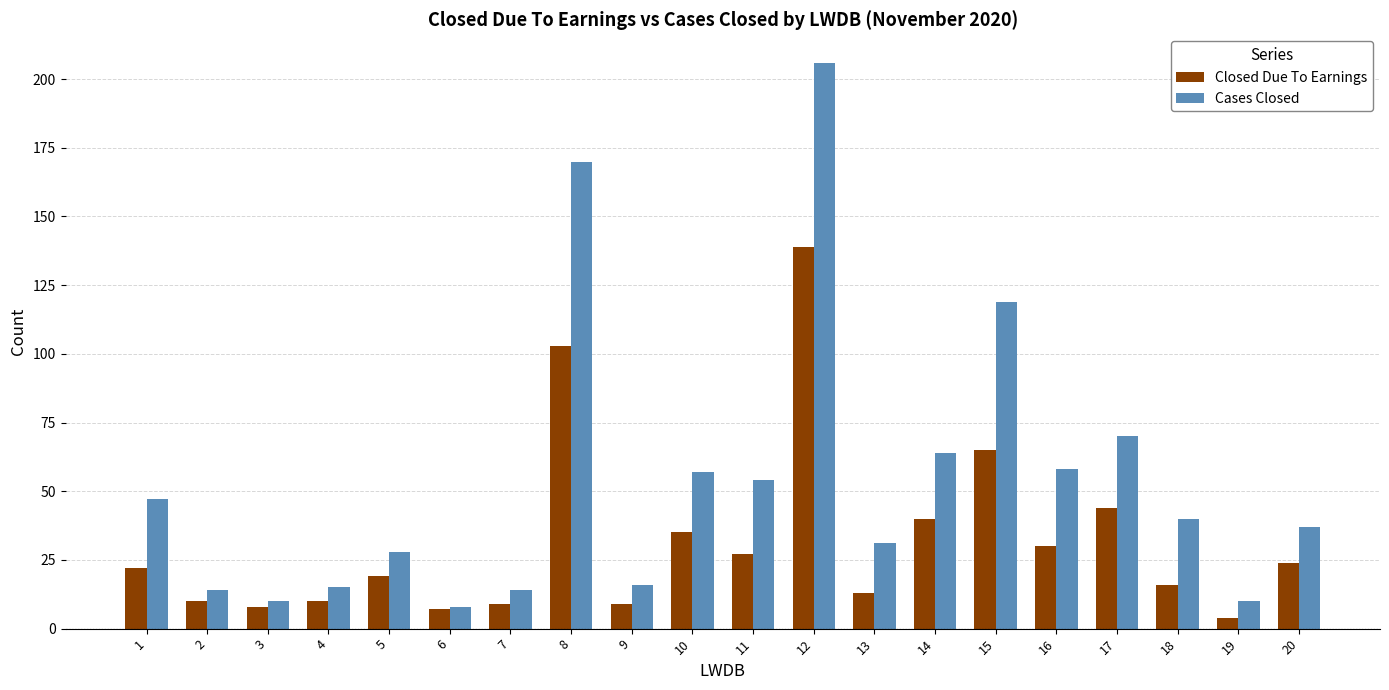

The Closed Due To Earnings series shows 139 at 12. True or false?

True